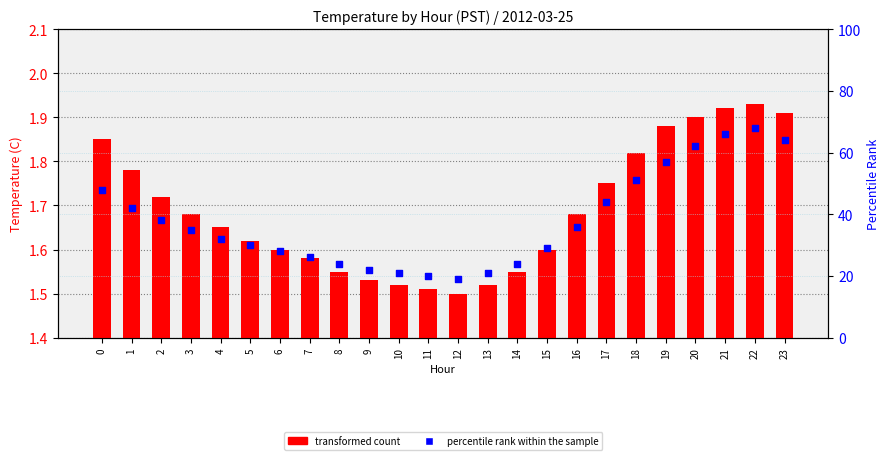

Which series reaches the maximum Y coordinate?

percentile rank within the sample